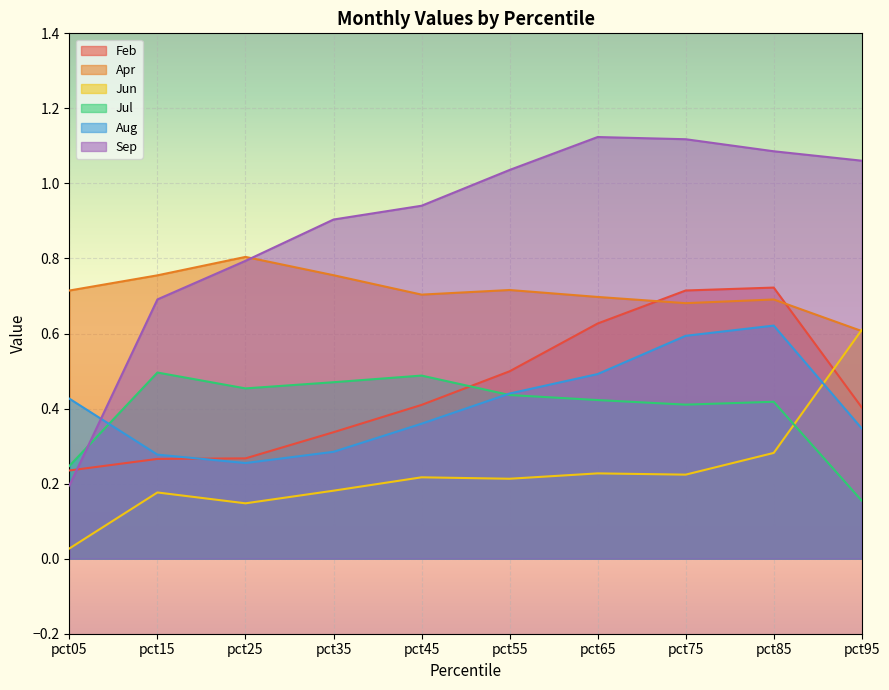

At which category is the sum across all series the highest?

pct85